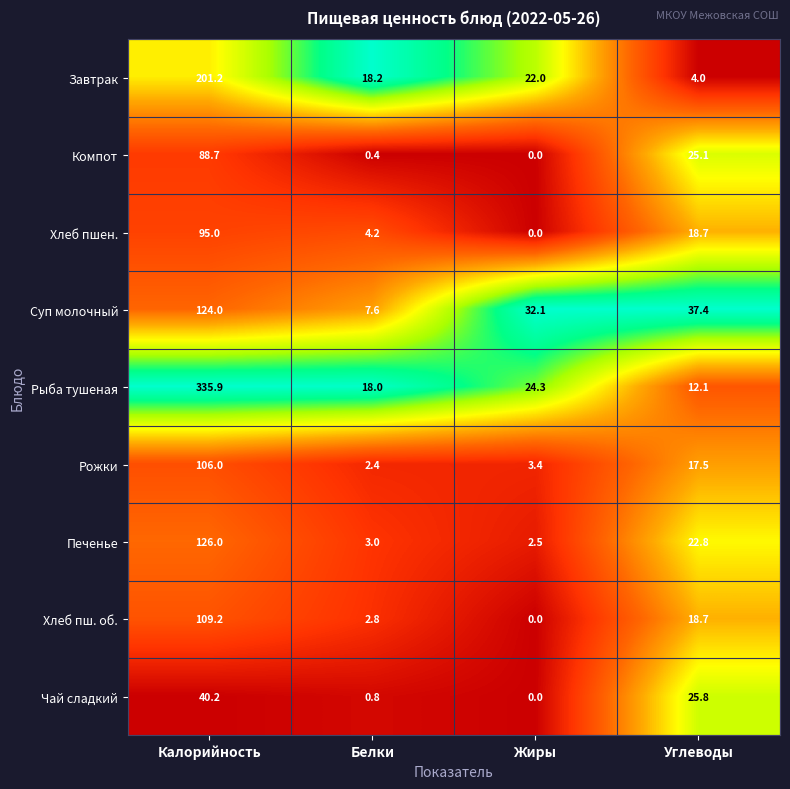

At which label is Рожки closest to 54?

Углеводы